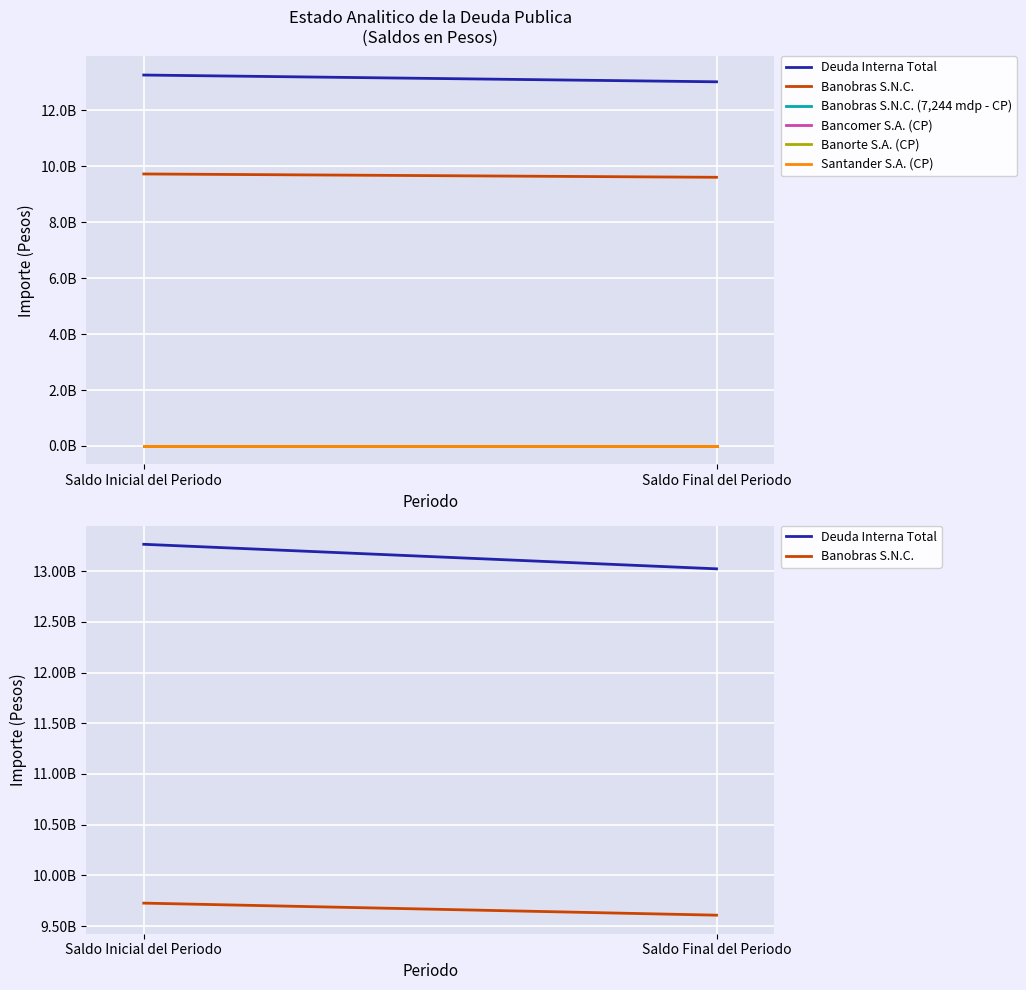

What are all the series names shown in the legend?

Deuda Interna Total, Banobras S.N.C., Banobras S.N.C. (7,244 mdp - CP), Bancomer S.A. (CP), Banorte S.A. (CP), Santander S.A. (CP)